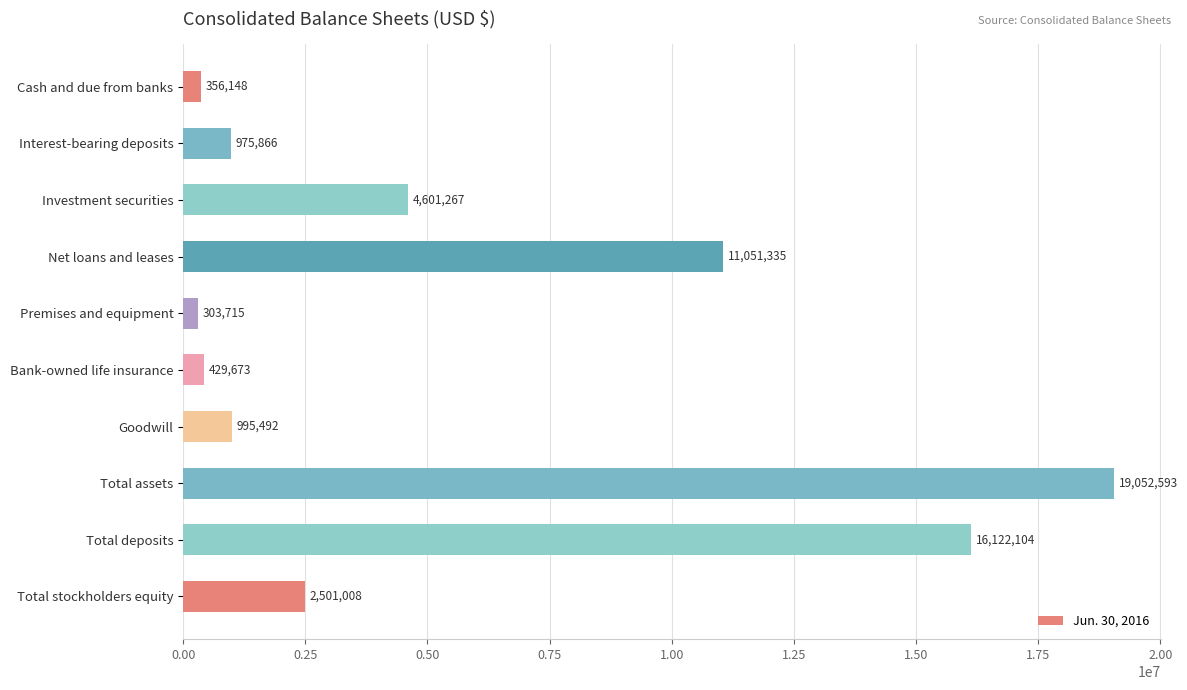

The chart shows a value of 296840 at Goodwill. True or false?

False